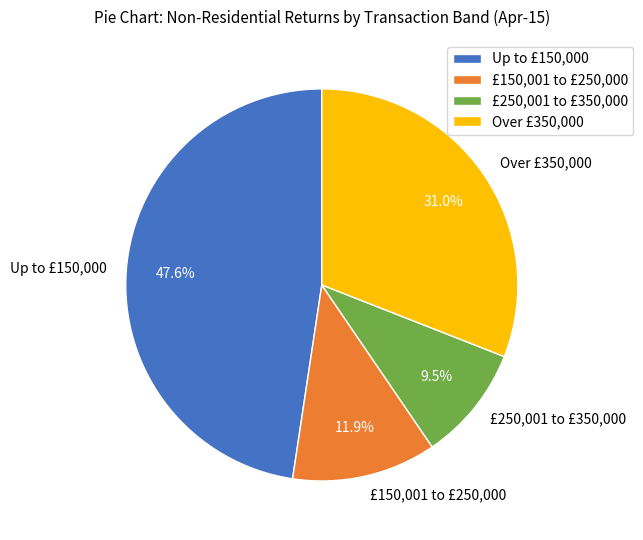

Combined, what portion of the pie is £150,001 to £250,000 and Over £350,000?

42.9%